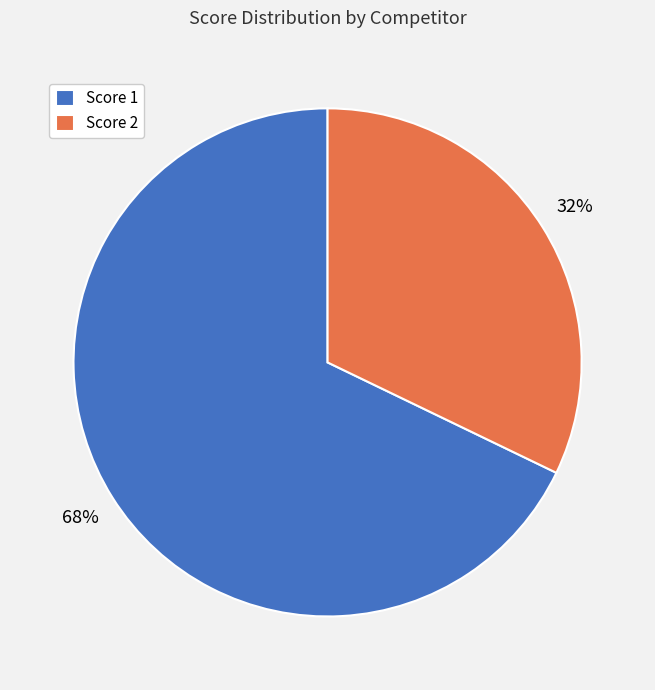

Count the number of slices in the pie.

2